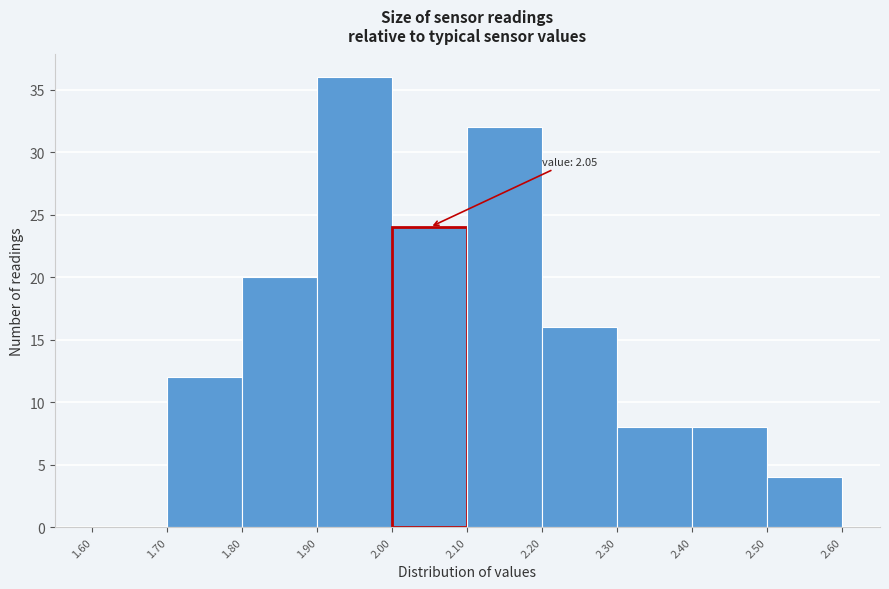

Which range on the x-axis has the tallest bar?

1.90 to 2.00